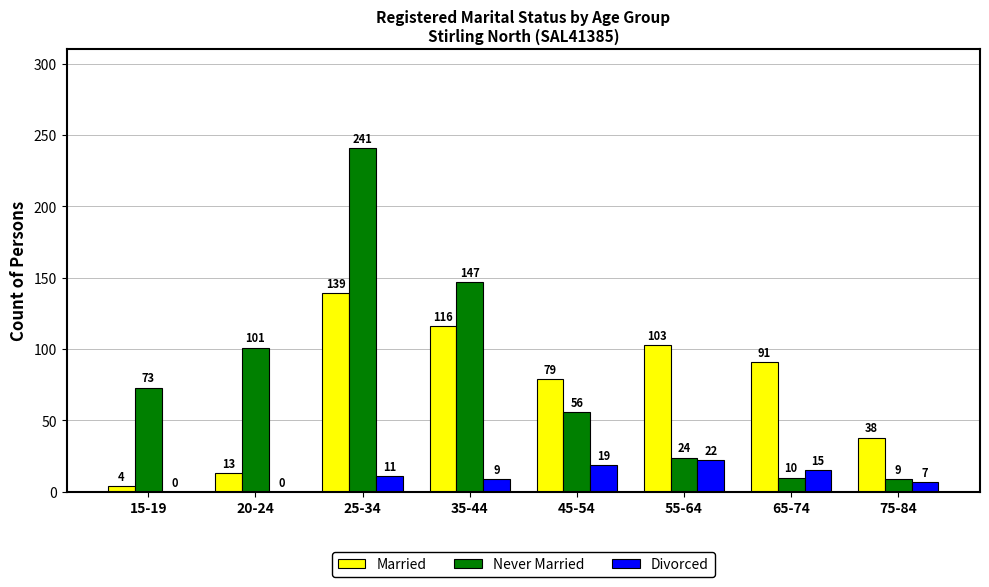

Between 35-44 and 75-84, which series saw the biggest shift?

Never Married